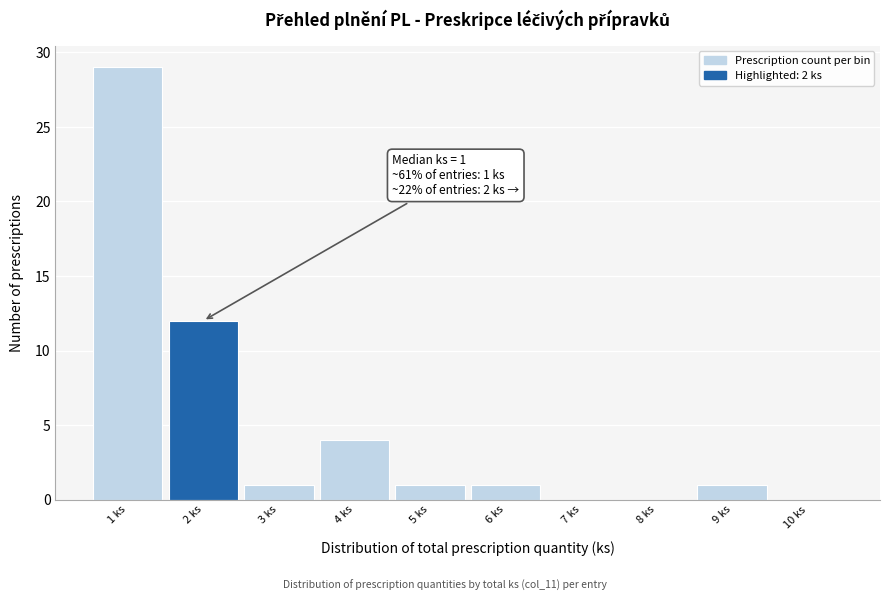

Which range on the x-axis has the tallest bar?

0.5 to 1.5